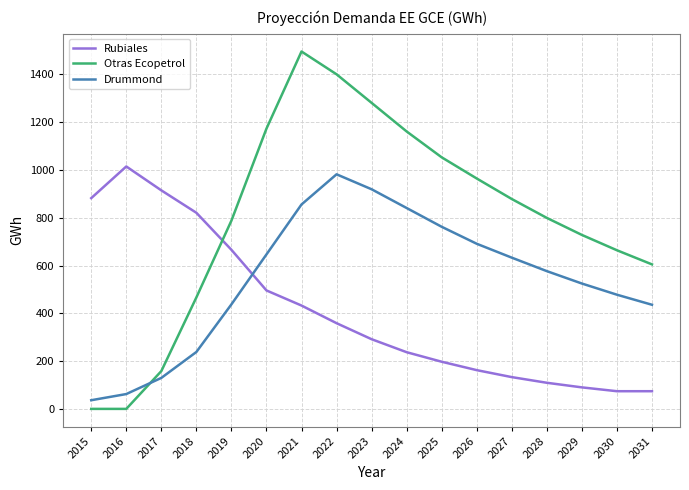

How many series are shown in this chart?

3